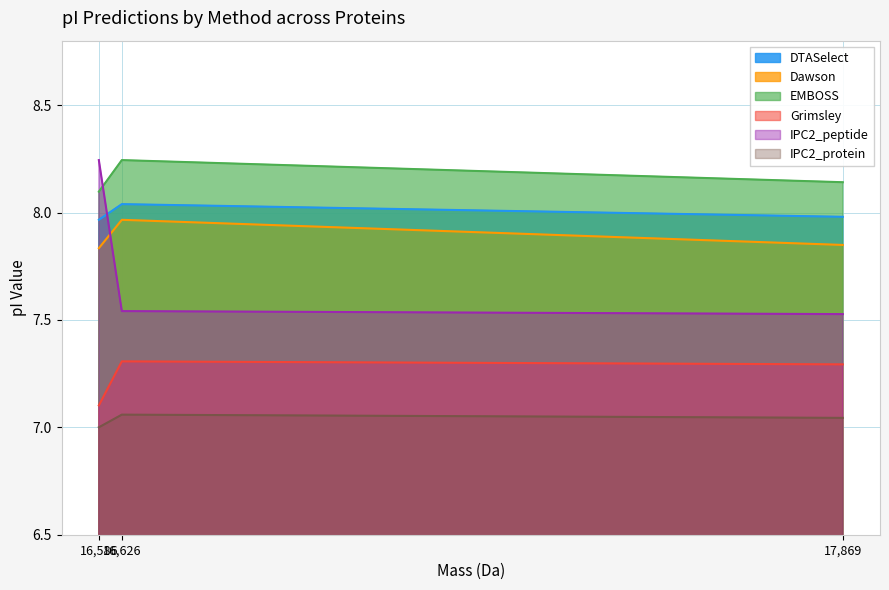

How many categories are shown in the chart?

3